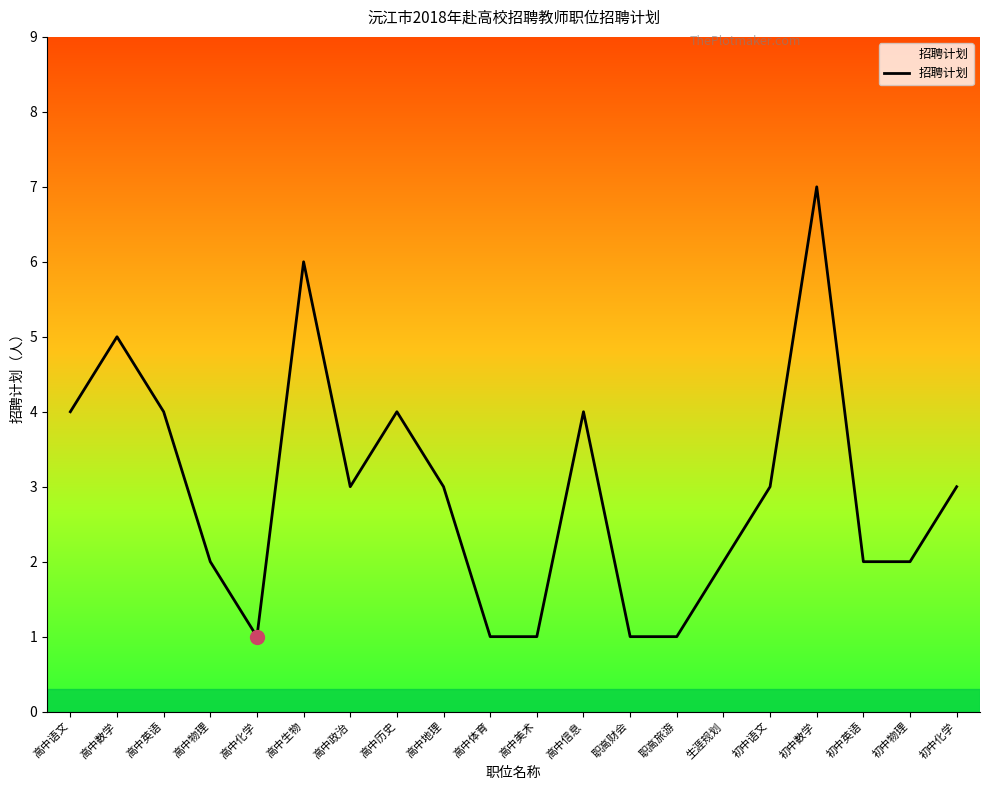

What is the change in value from 高中英语 to 职高财会?

-3